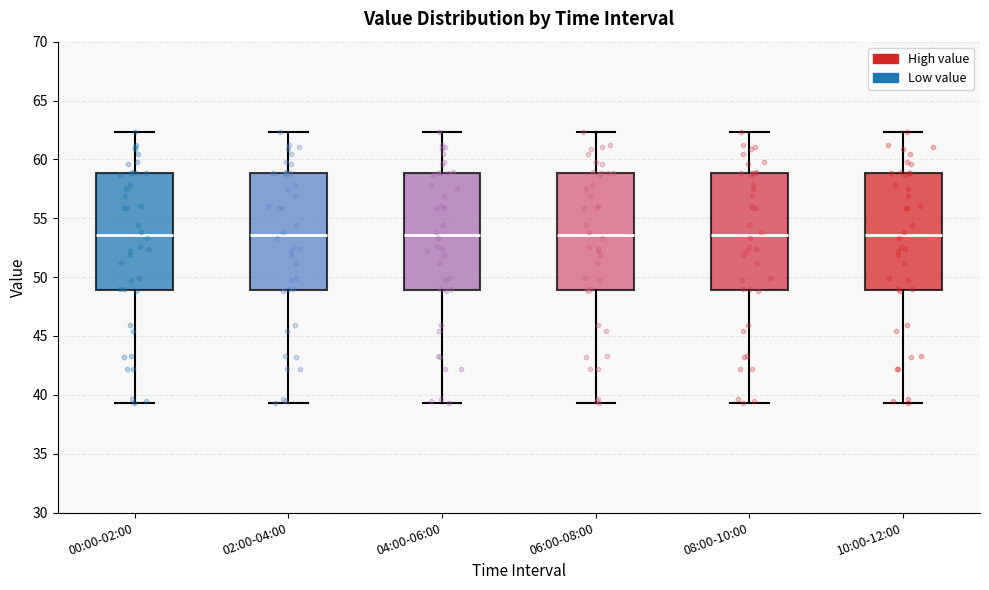

Reading left to right, read every box against the y-axis: the position of its median line, the range the box covers, and the ends of its whiskers. The values are not printed on the chart, so give them approximately, as read against the axis.

00:00-02:00: median 53.5, box 49.0 to 59.0, whiskers 39.5 to 62.5
02:00-04:00: median 53.5, box 49.0 to 59.0, whiskers 39.5 to 62.5
04:00-06:00: median 53.5, box 49.0 to 59.0, whiskers 39.5 to 62.5
06:00-08:00: median 53.5, box 49.0 to 59.0, whiskers 39.5 to 62.5
08:00-10:00: median 53.5, box 49.0 to 59.0, whiskers 39.5 to 62.5
10:00-12:00: median 53.5, box 49.0 to 59.0, whiskers 39.5 to 62.5